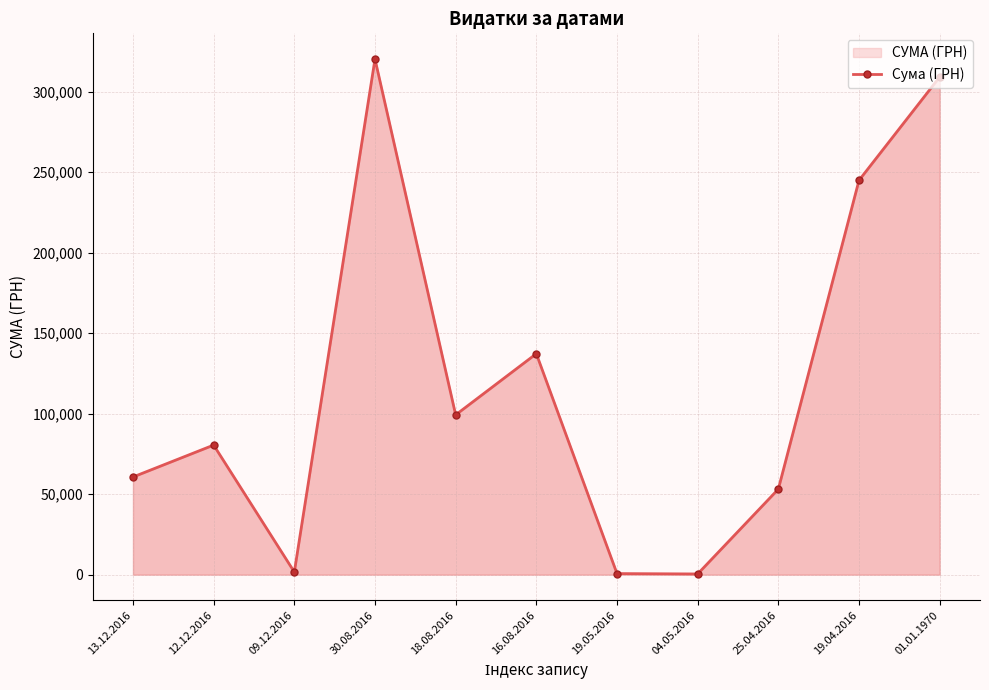

Reading right to left, what are all the values shown in this chart?

309061.0	244872.6	53127.0	431.3	660.0	137210.5	99225.0	320157.9	1640.0	80467.7	60642.3